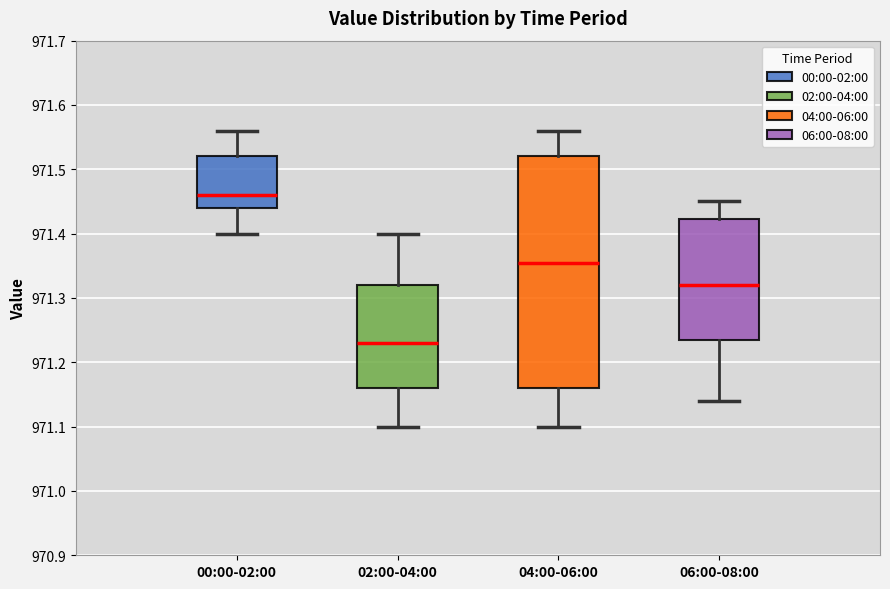

Reading left to right, transcribe this box plot: for each box, give where its median line is, the range the box spans, and where its two whiskers end, as read against the y-axis. The values are not printed on the chart, so give them approximately, as read against the axis.

00:00-02:00: median 971.46, box 971.44 to 971.52, whiskers 971.40 to 971.56
02:00-04:00: median 971.23, box 971.16 to 971.32, whiskers 971.10 to 971.40
04:00-06:00: median 971.36, box 971.16 to 971.52, whiskers 971.10 to 971.56
06:00-08:00: median 971.32, box 971.24 to 971.42, whiskers 971.14 to 971.45